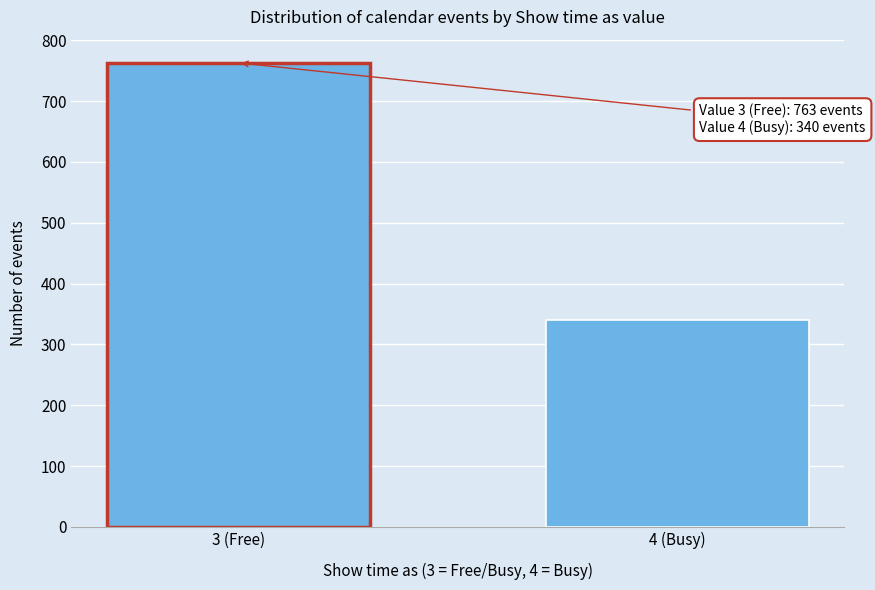

Reading left to right, extract all data points from this chart.

763	340